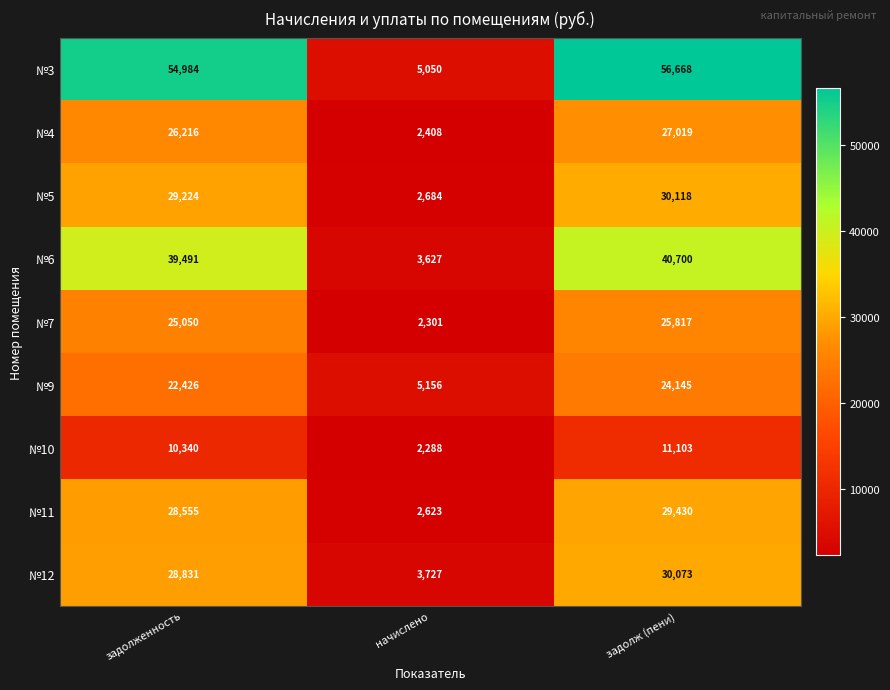

At начислено, list the series in order from smallest to largest.

№10, №7, №4, №11, №5, №6, №12, №3, №9